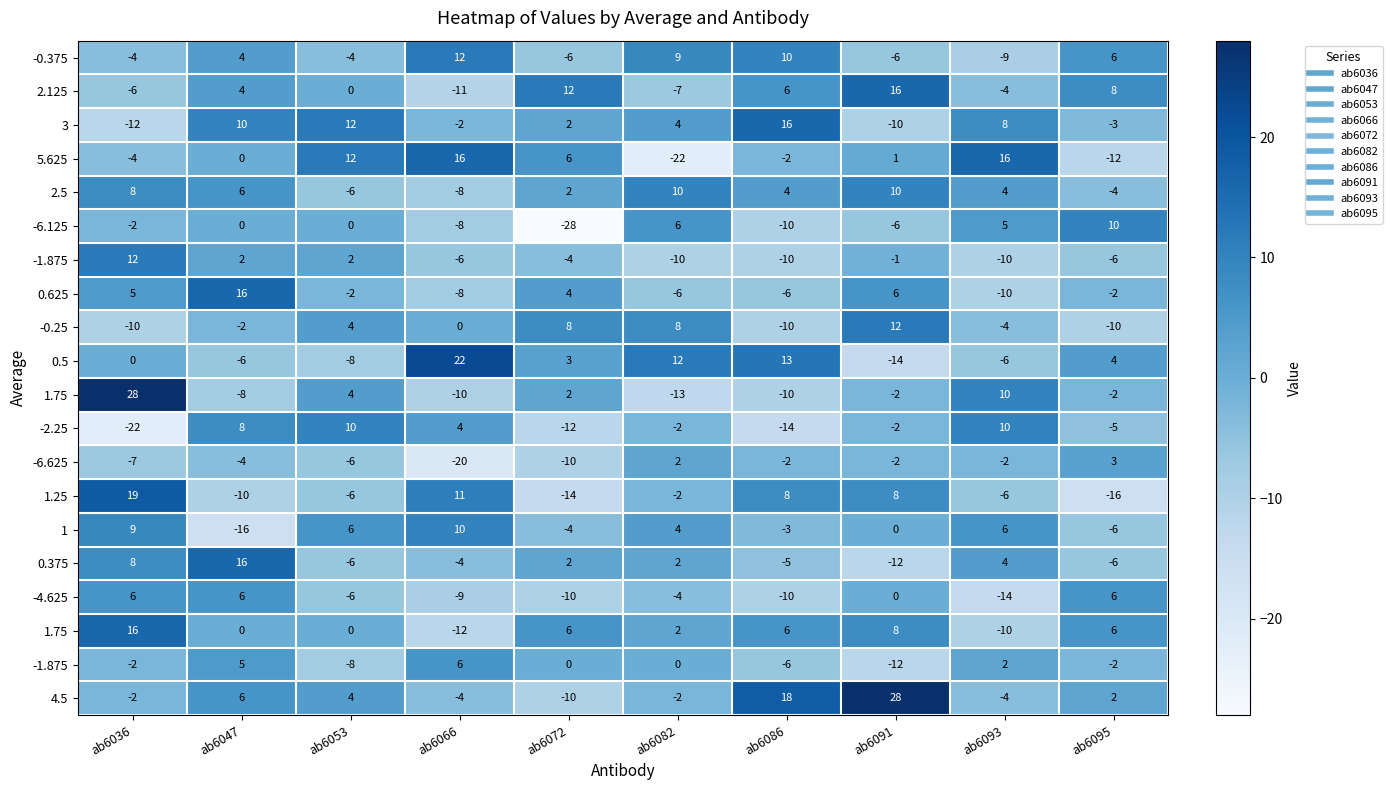

How many series are shown in this chart?

20